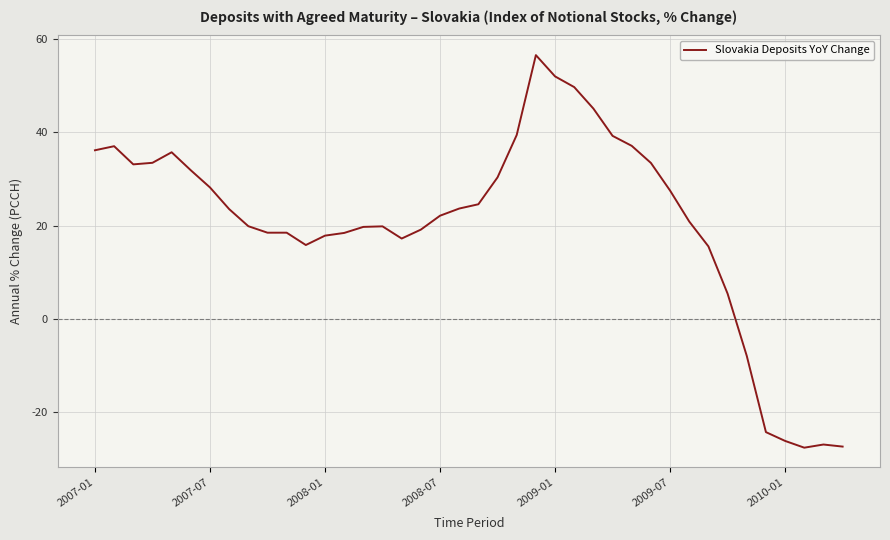

What is the greatest value displayed?

56.6